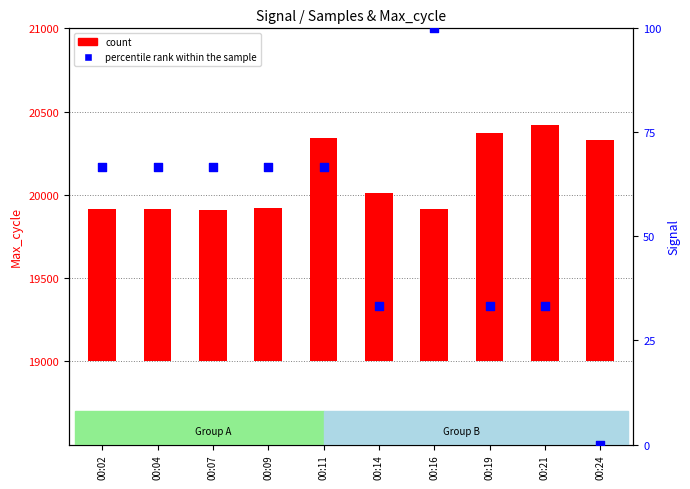

At how many categories does at least one series exceed 624?

10